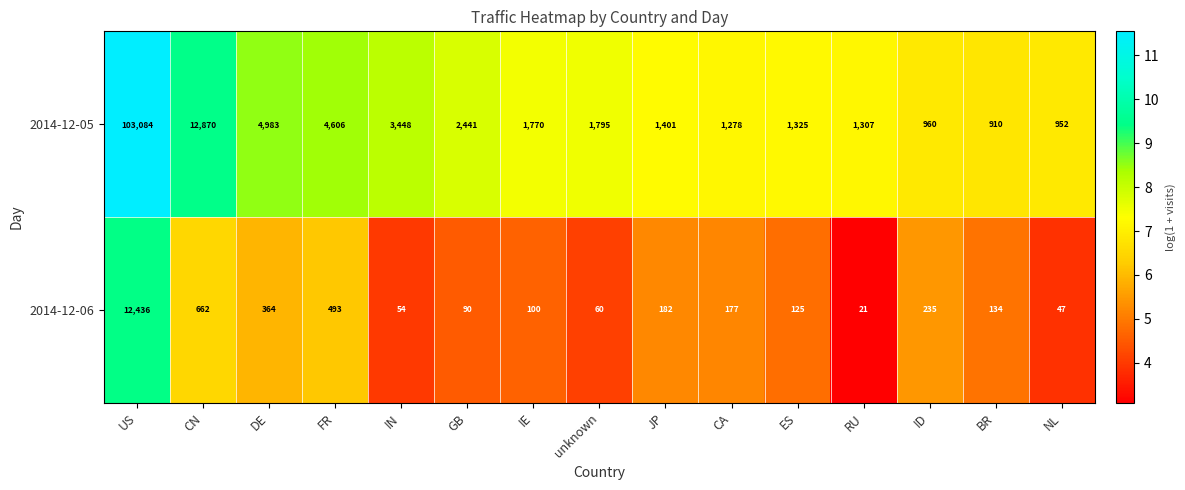

List the series in order of their overall mean, lowest first.

2014-12-06, 2014-12-05